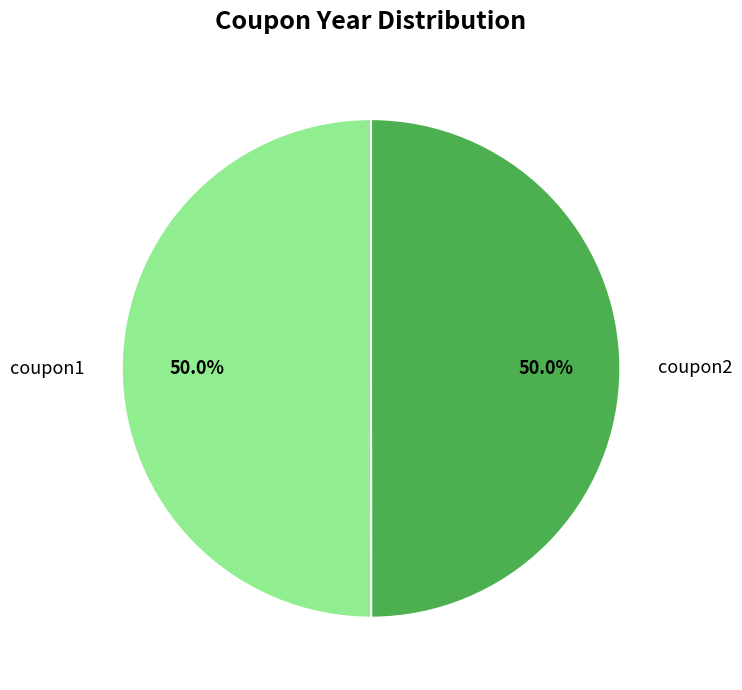

How much of the chart is everything except coupon2?

50.0%